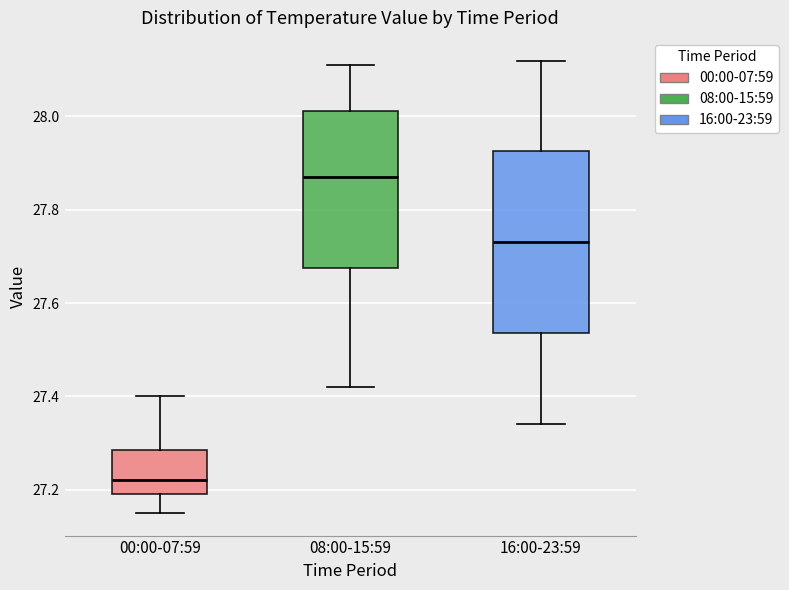

Which box's median line is the highest?

08:00-15:59